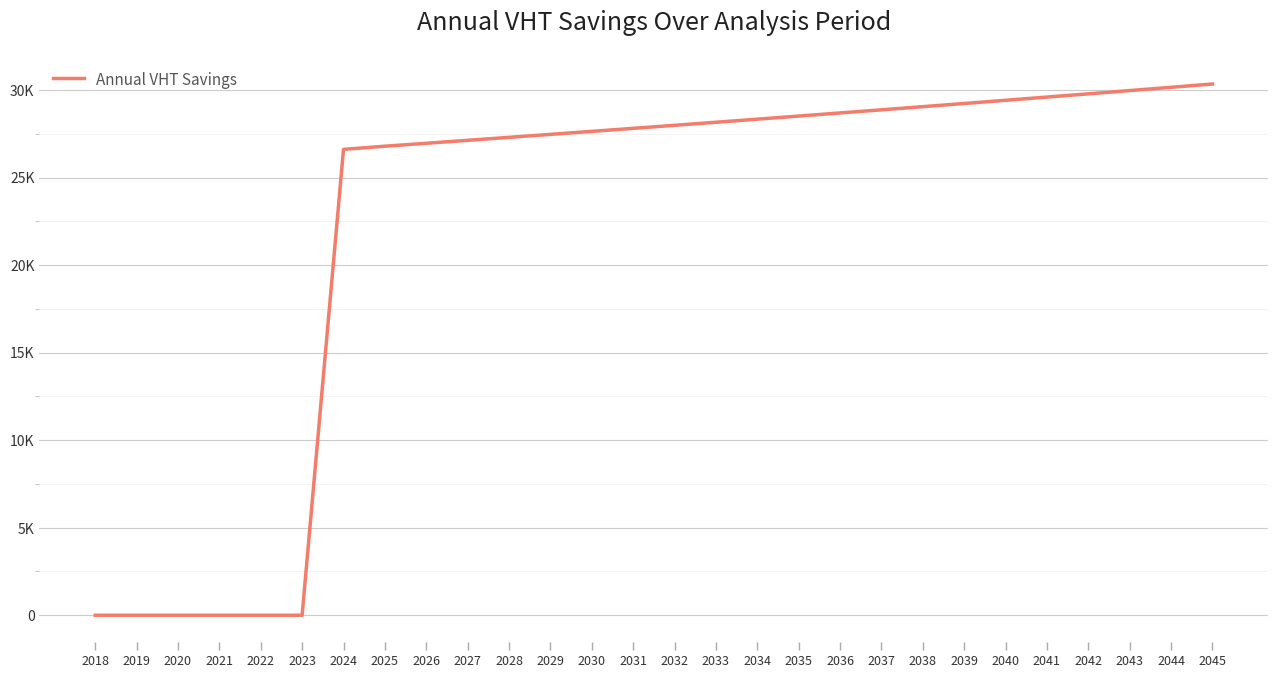

What is the sum of all values?

625866.7